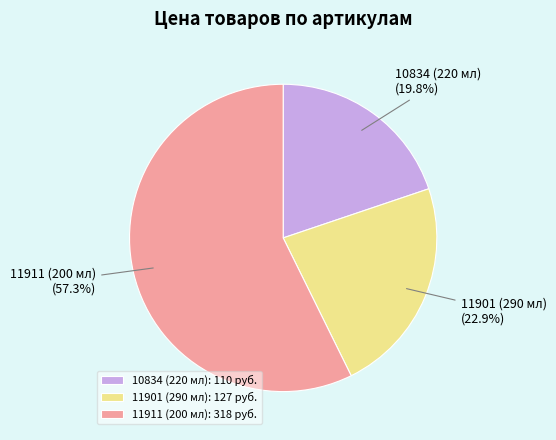

Count the number of slices in the pie.

3